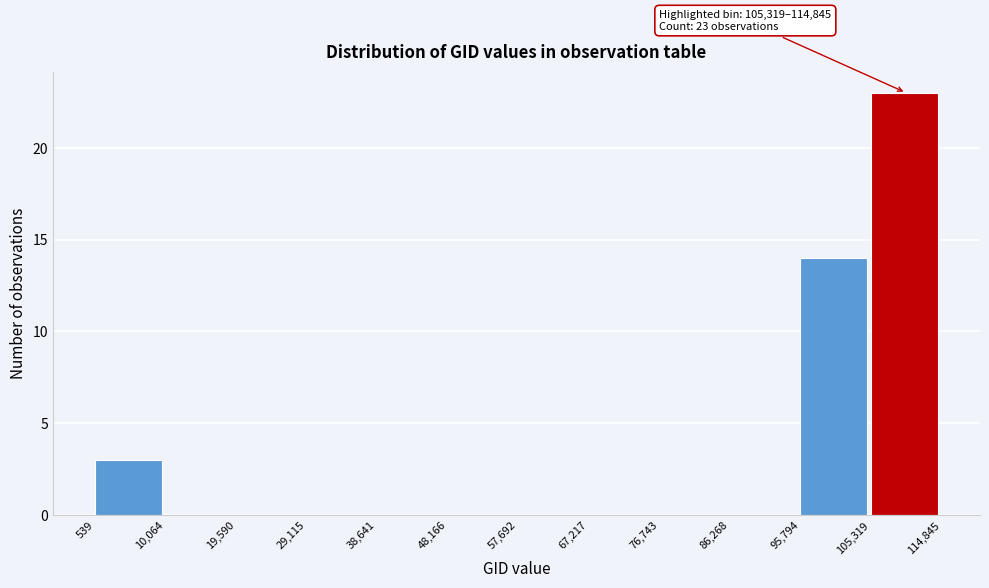

Over which range of the x-axis is the bar tallest?

105,319 to 114,845